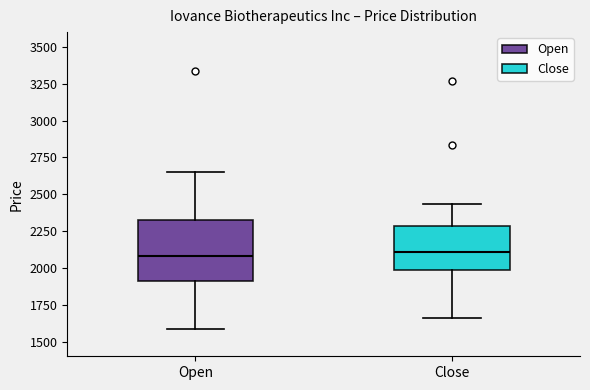

Which box is the tallest, from its lower edge to its upper edge?

Open